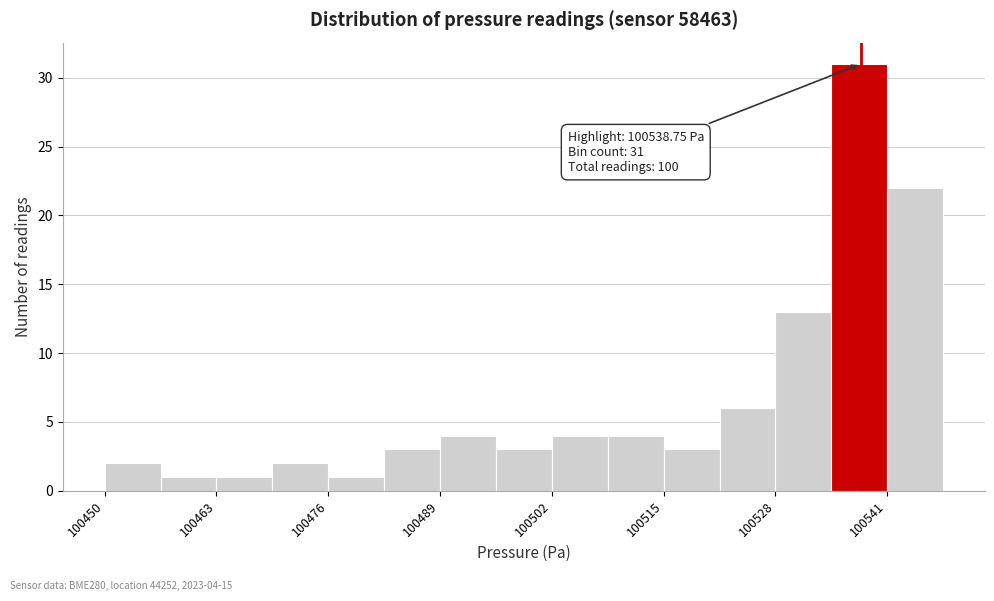

Around what value on the x-axis is the tallest bar? Give the approximate position of its centre, as read against the axis.

100538